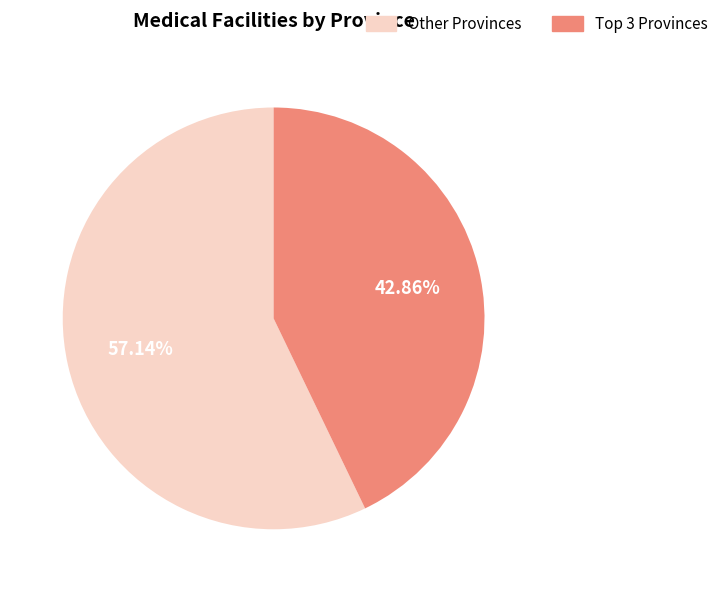

Does any single category account for the majority?

Yes